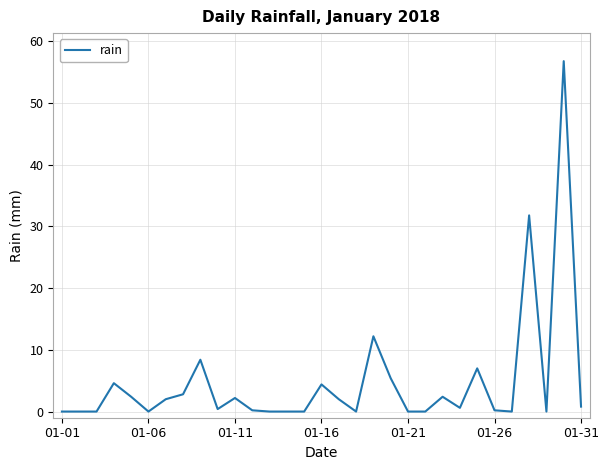

What is the difference between the maximum and minimum values?

56.8